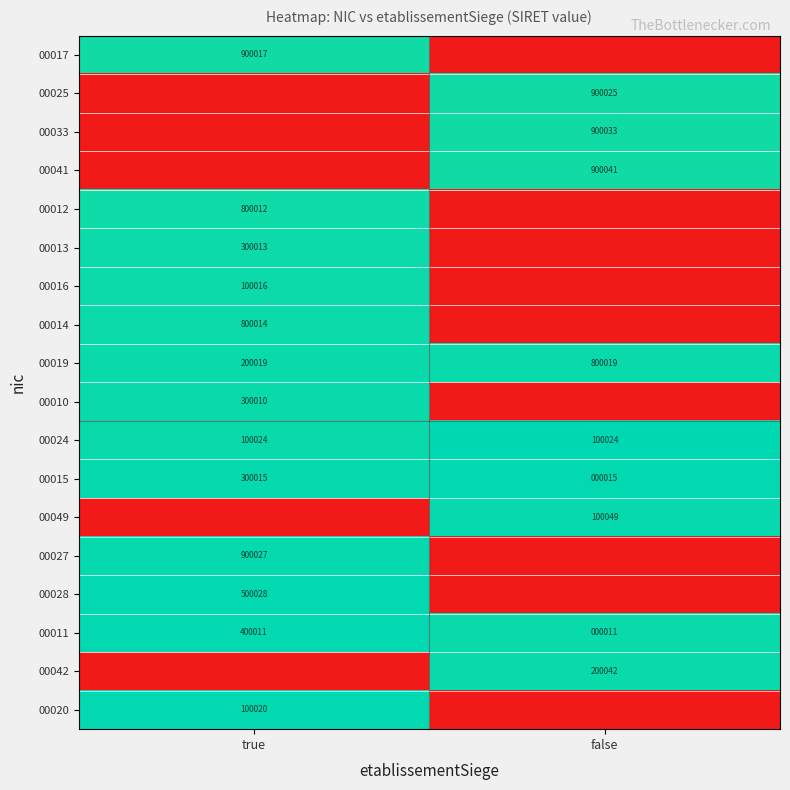

True or false: 00049 has a value of 0.3 at false.

False